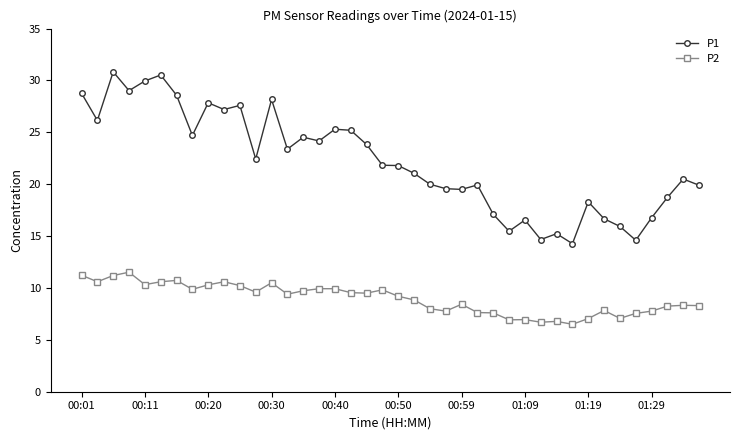

What is the value of the P2 point at the 6th from the left?

10.6